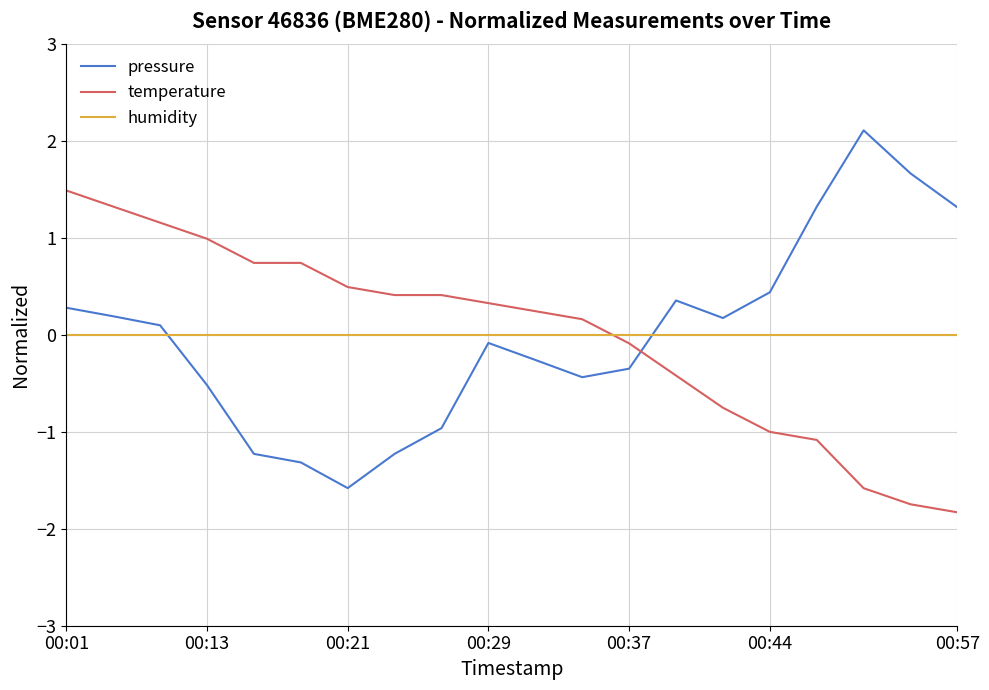

How many times do humidity and temperature cross each other?

1